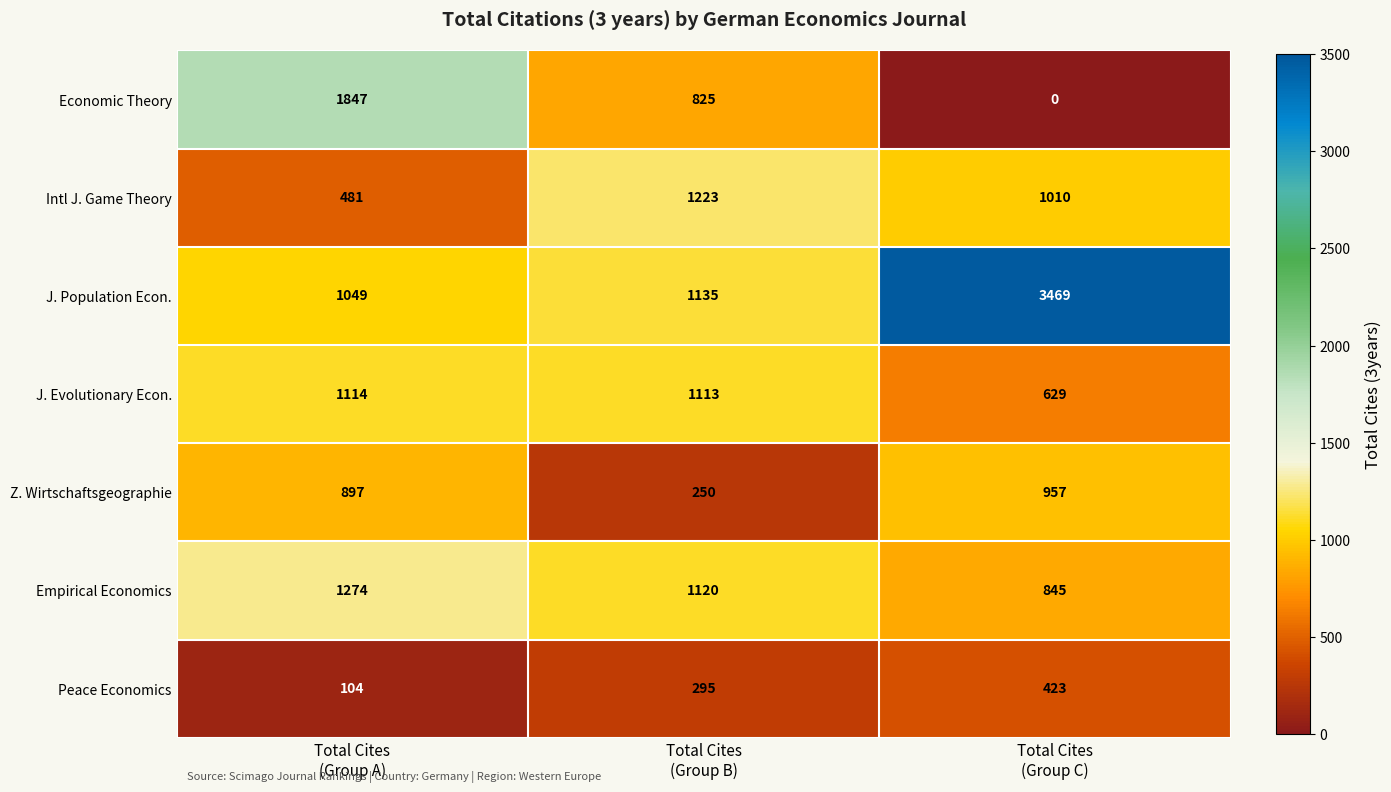

Rank the series by their maximum value, from highest to lowest.

J. Population Econ., Economic Theory, Empirical Economics, Intl J. Game Theory, J. Evolutionary Econ., Z. Wirtschaftsgeographie, Peace Economics